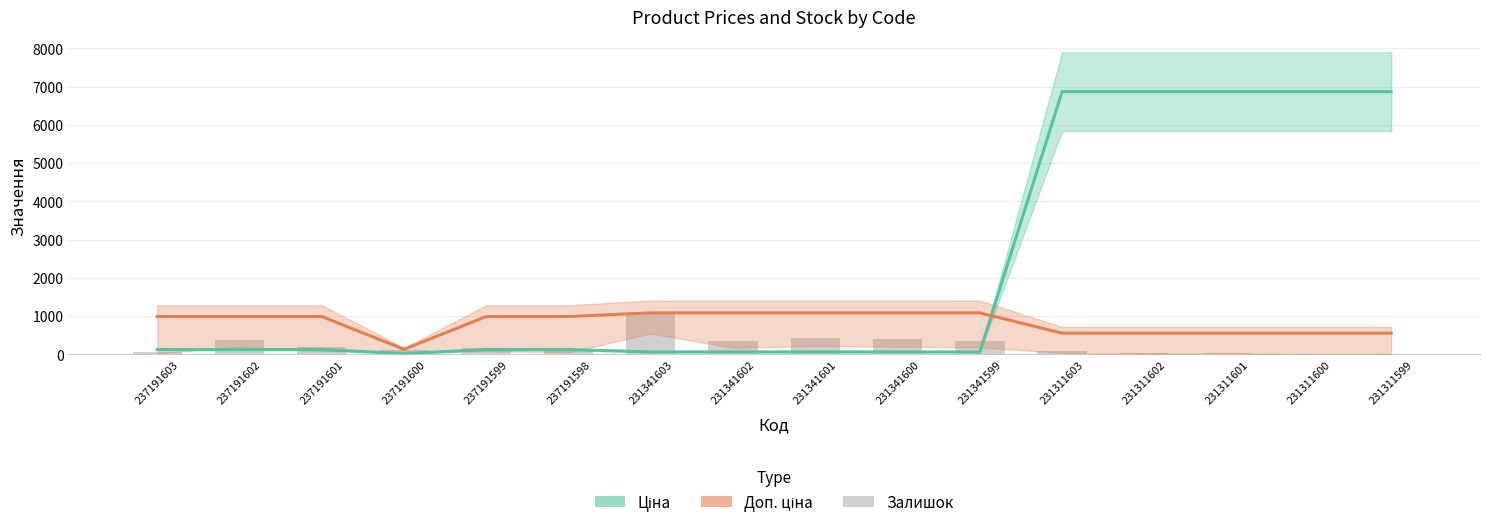

Reading left to right, extract all data points from this chart.

Ціна: 237191603=123.0	237191602=123.0	237191601=123.0	237191600=16.0	237191599=123.0	237191598=123.0	231341603=60.0	231341602=60.0	231341601=60.0	231341600=60.0	231341599=60.0	231311603=6869.4	231311602=6869.4	231311601=6869.4	231311600=6869.4	231311599=6869.4
Доп. ціна: 237191603=986.5	237191602=986.5	237191601=986.5	237191600=128.2	237191599=986.5	237191598=986.5	231341603=1082.0	231341602=1082.0	231341601=1082.0	231341600=1082.0	231341599=1082.0	231311603=550.8	231311602=550.8	231311601=550.8	231311600=550.8	231311599=550.8
Залишок: 237191603=55.0	237191602=370.0	237191601=180.0	237191600=114.0	237191599=159.0	237191598=98.0	231341603=1082.0	231341602=334.0	231341601=434.0	231341600=397.0	231341599=354.0	231311603=74.0	231311602=22.0	231311601=35.0	231311600=2.0	231311599=15.0